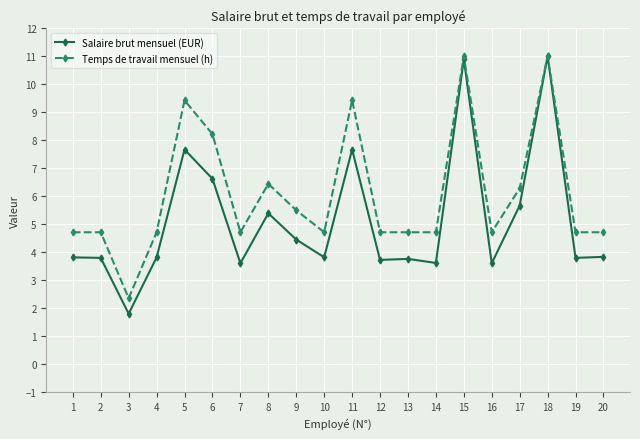

What is the difference between the maximum and minimum values in the Salaire brut mensuel (EUR) series?

9.2